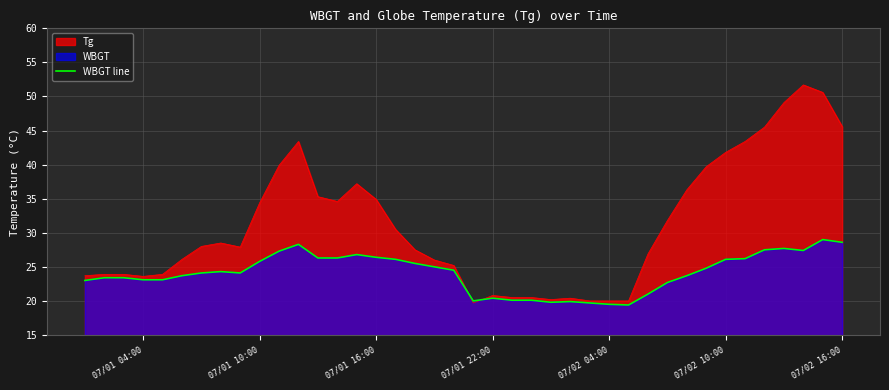

What is the sum of the values at 07/02 04:00 and 33?

49.2